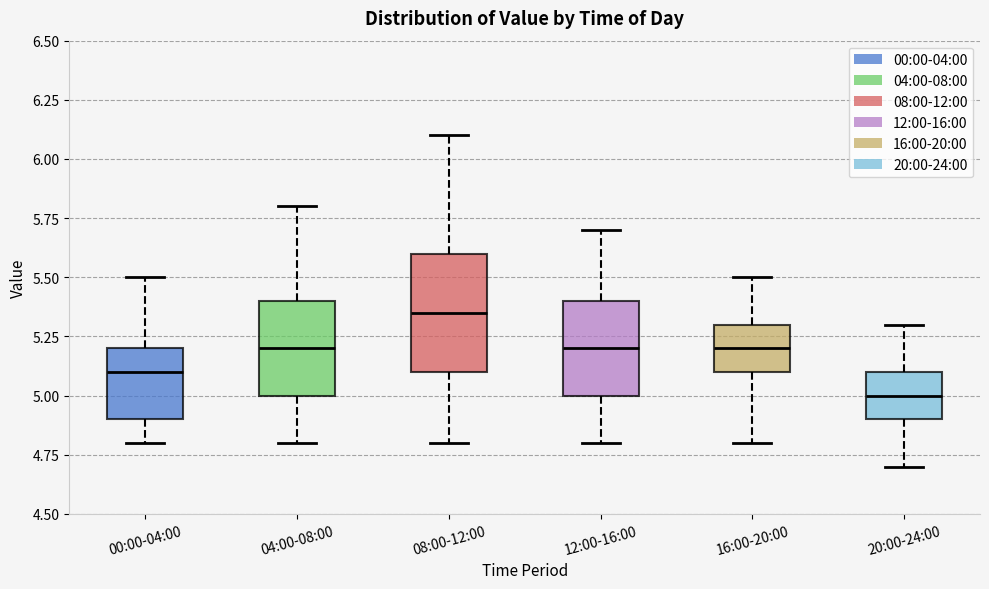

Comparing the boxes themselves (not the whiskers), which one is the tallest?

08:00-12:00